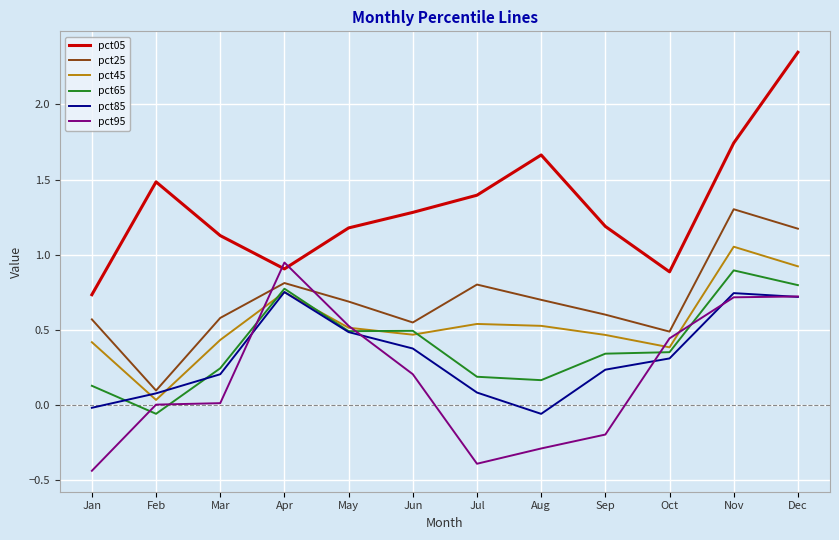

How many values in pct65 are above zero?

11